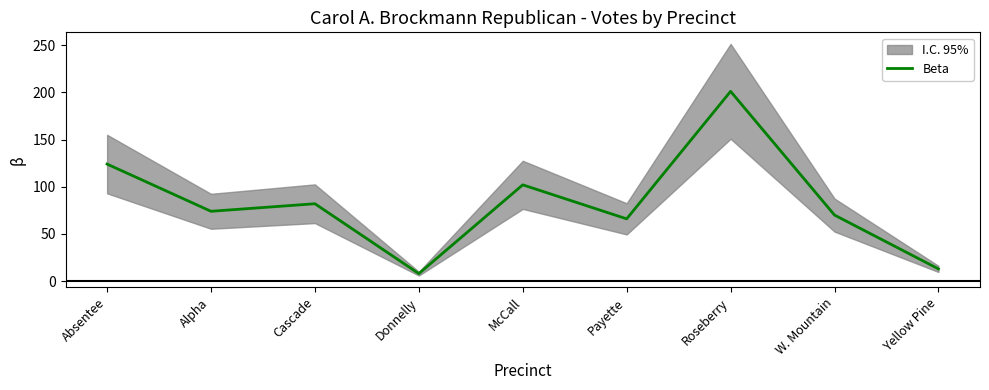

Reading left to right, list all the values displayed in this chart.

124	74	82	8	102	66	201	70	13